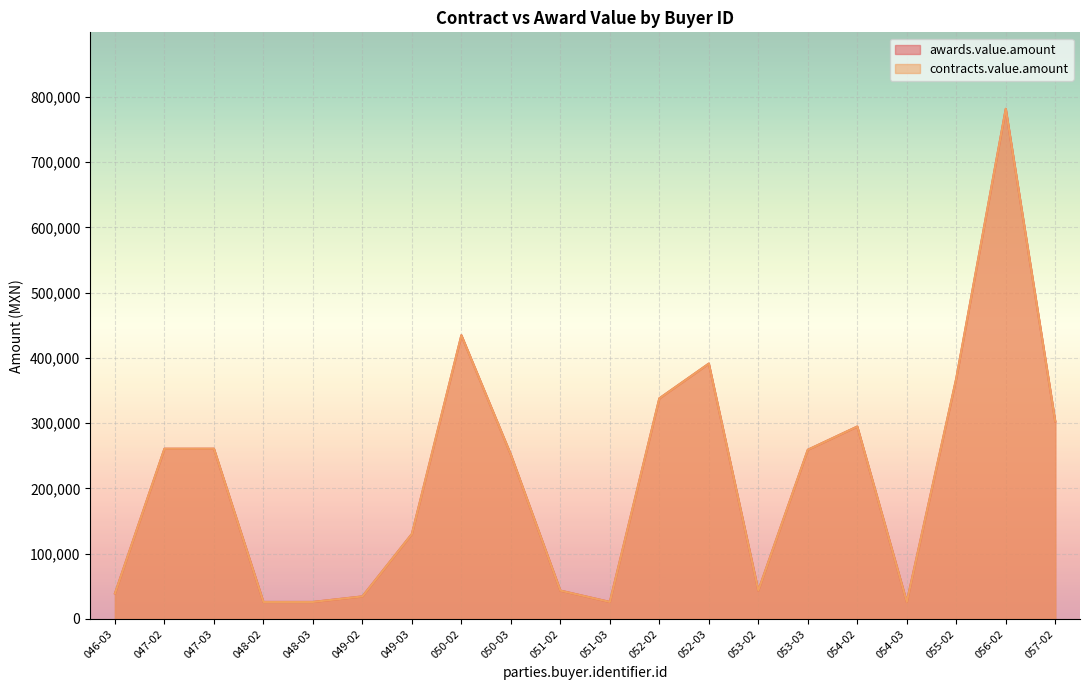

What is the difference between the maximum and minimum values in the contracts.value.amount series?

755467.9